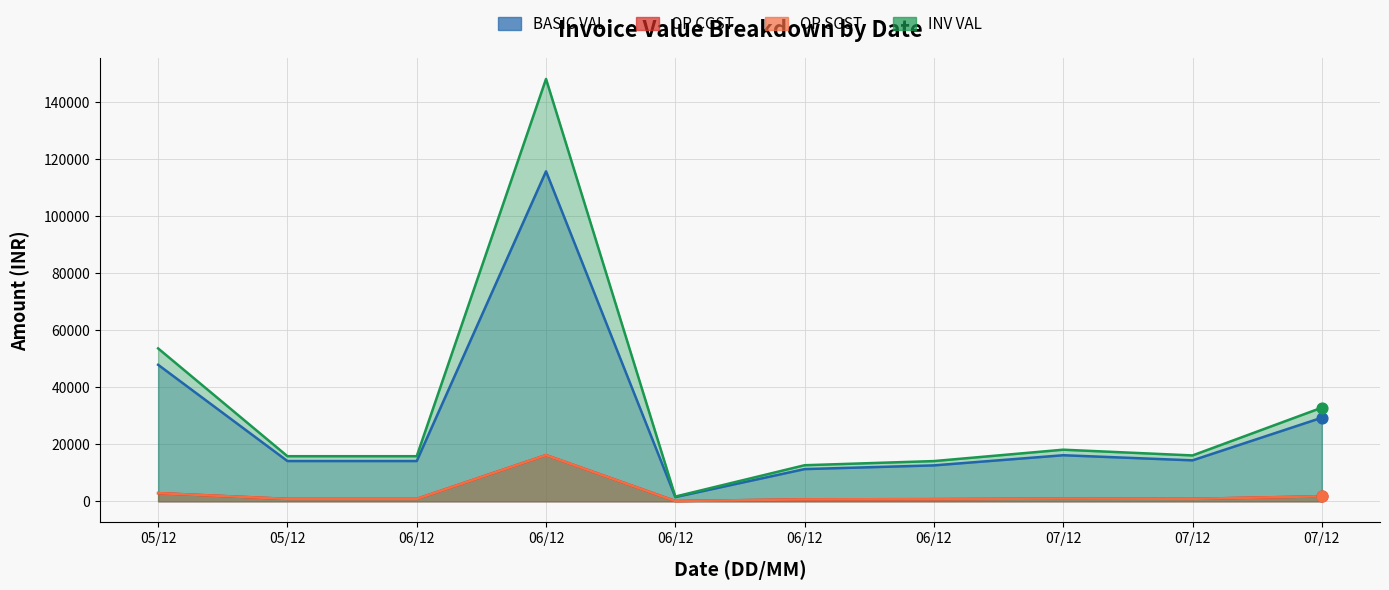

Which series reaches the minimum Y coordinate?

OP CGST